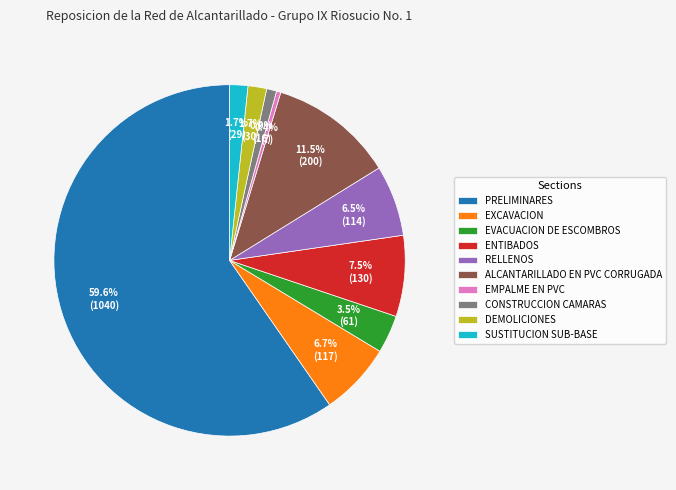

How many slices are in this pie chart?

10